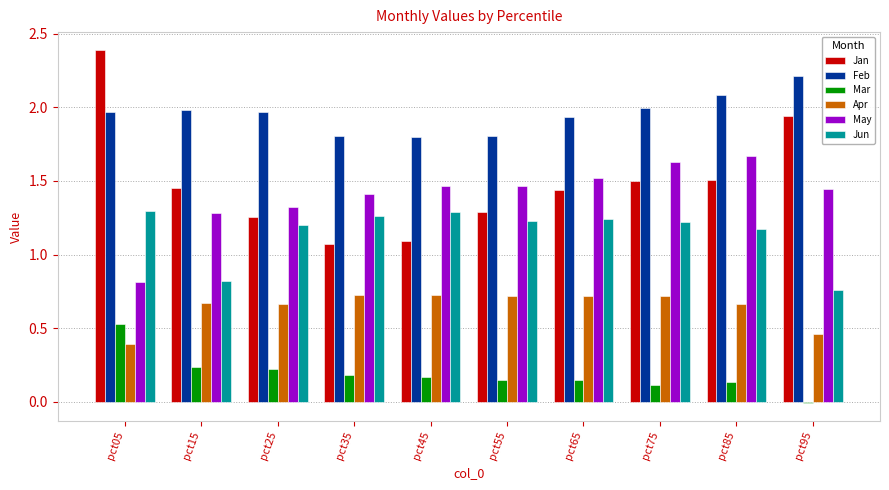

Which series has the largest range (max minus min)?

Jan